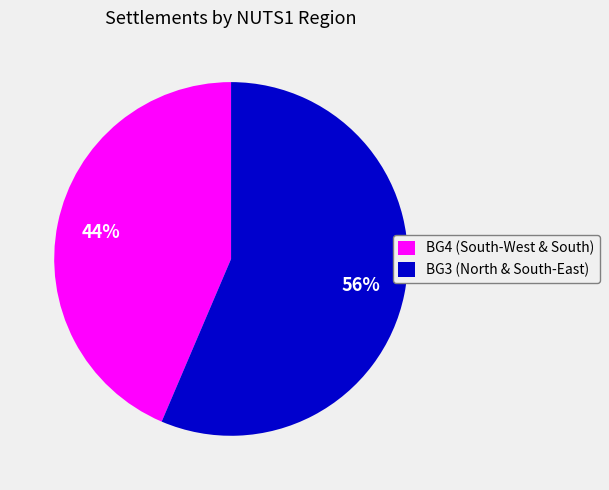

Combined, do BG4 (South-West & South) and BG3 (North & South-East) account for over 50%?

Yes